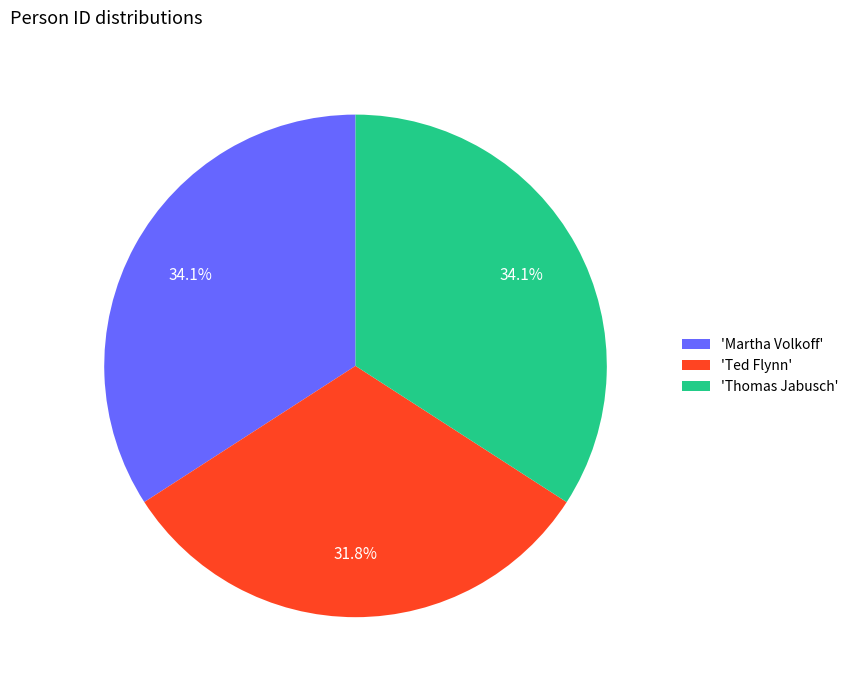

How many segments does this pie chart have?

3